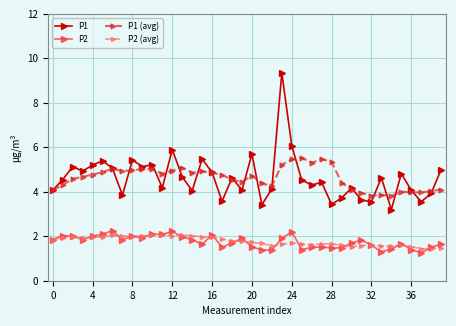

True or false: P1 has more than 2 interior local peaks.

True